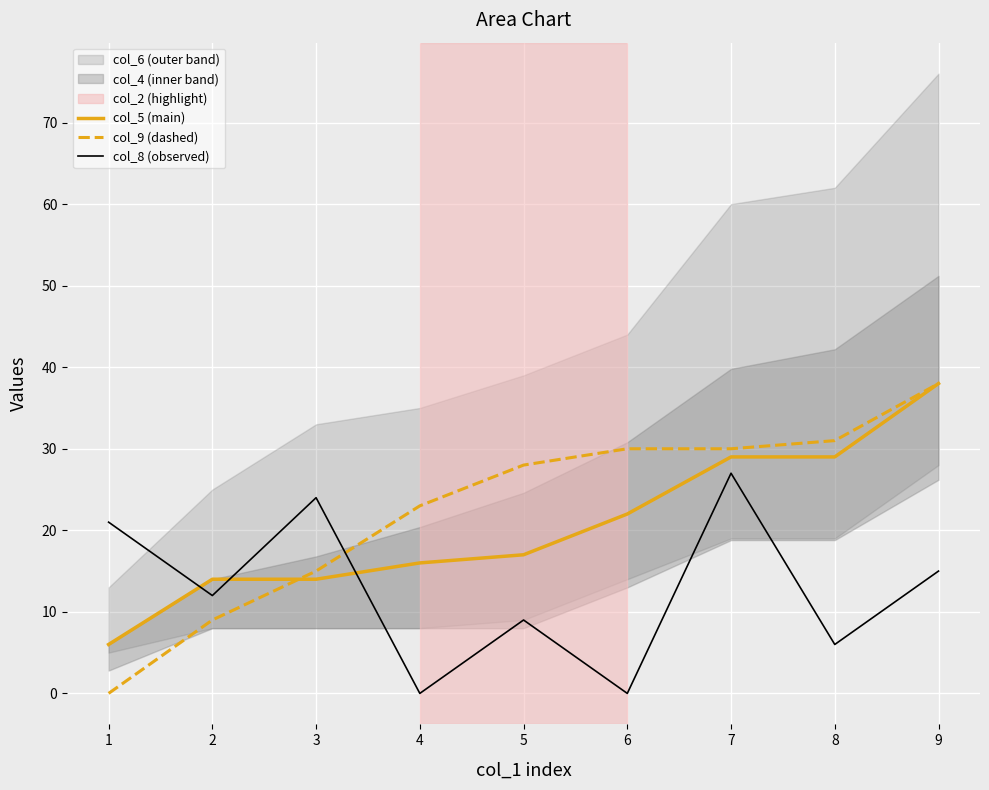

Which series has the largest total across all categories?

col_9 (dashed)